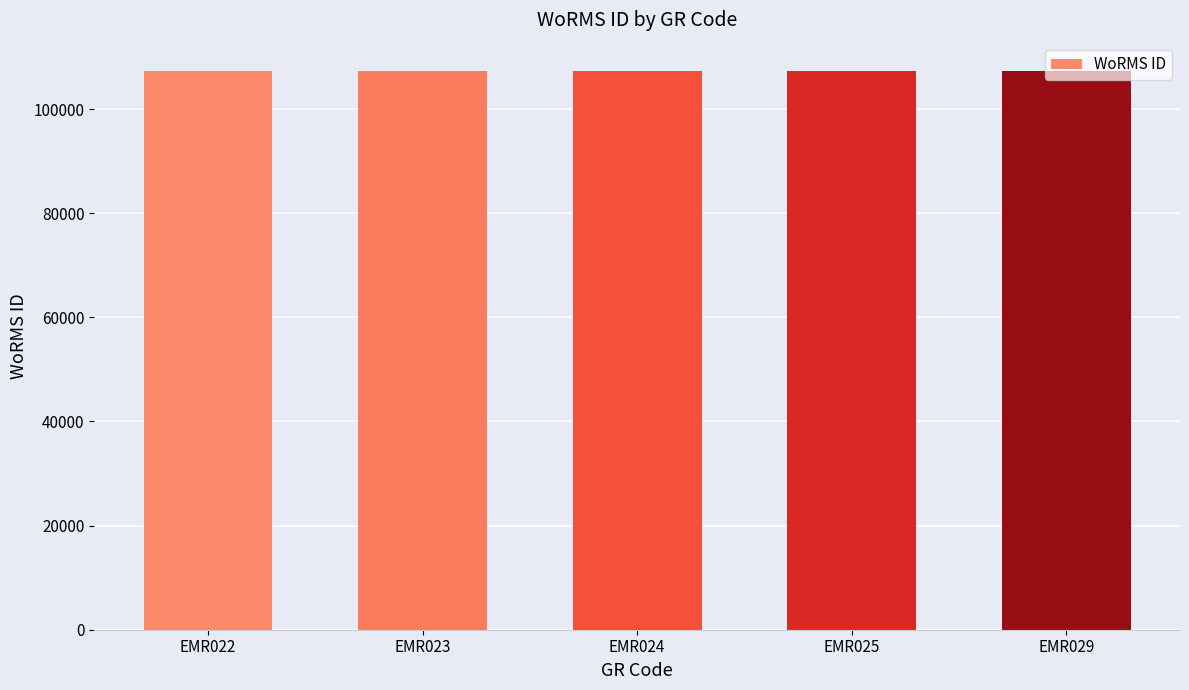

What is the change in value from EMR023 to EMR025?

+6